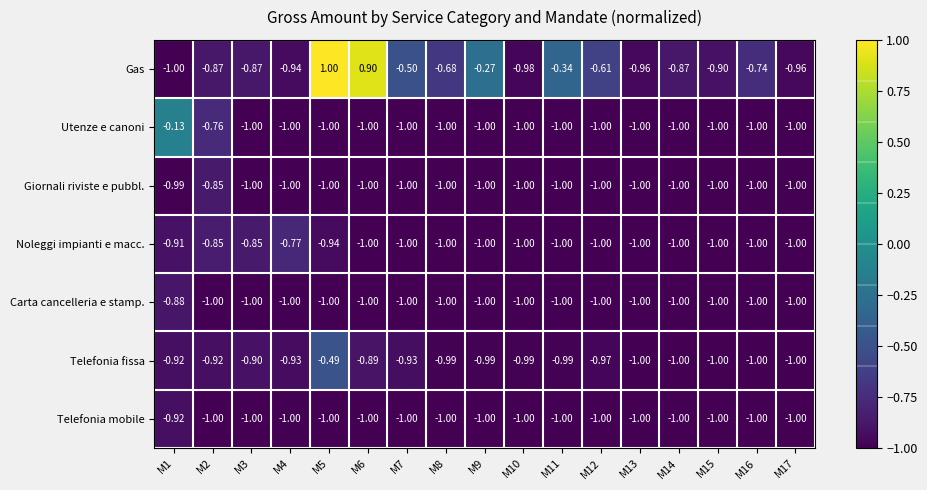

Rank the series by their maximum value, from highest to lowest.

Gas, Utenze e canoni, Telefonia fissa, Noleggi impianti e macc., Giornali riviste e pubbl., Carta cancelleria e stamp., Telefonia mobile